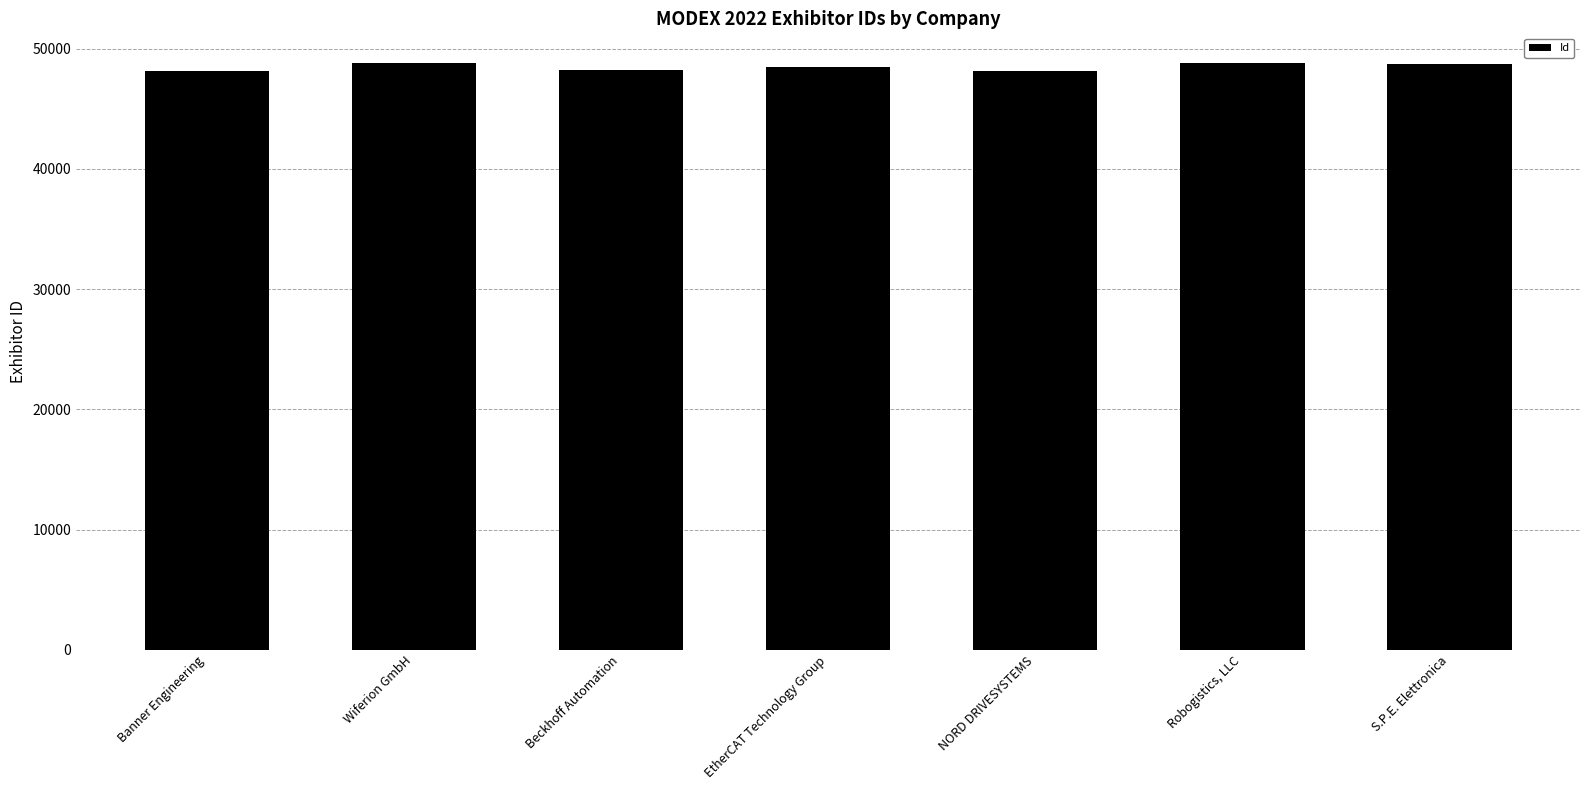

What is the label of the 4th bar from the left?

EtherCAT Technology Group